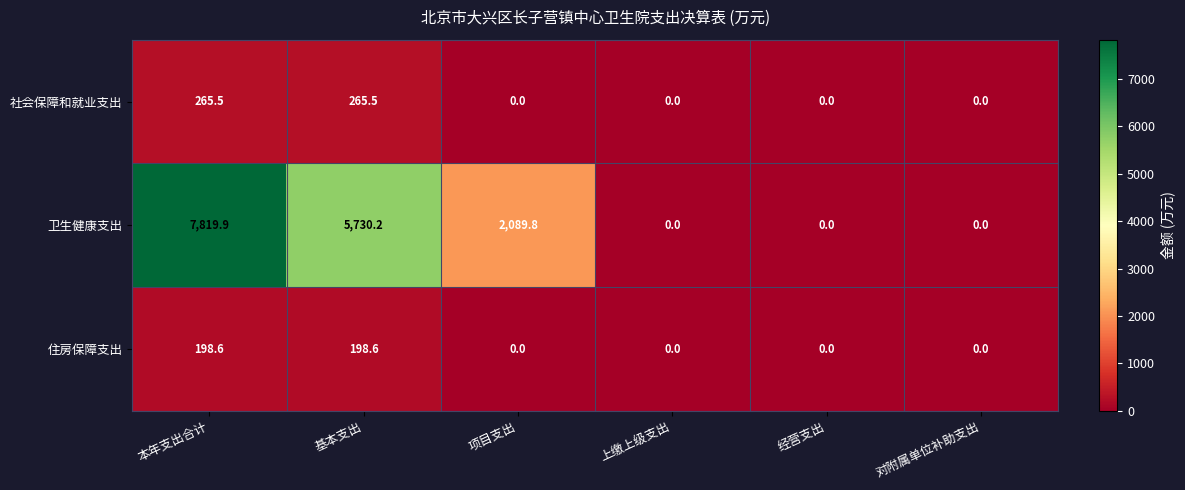

List the series in order of their peak value, lowest first.

住房保障支出, 社会保障和就业支出, 卫生健康支出